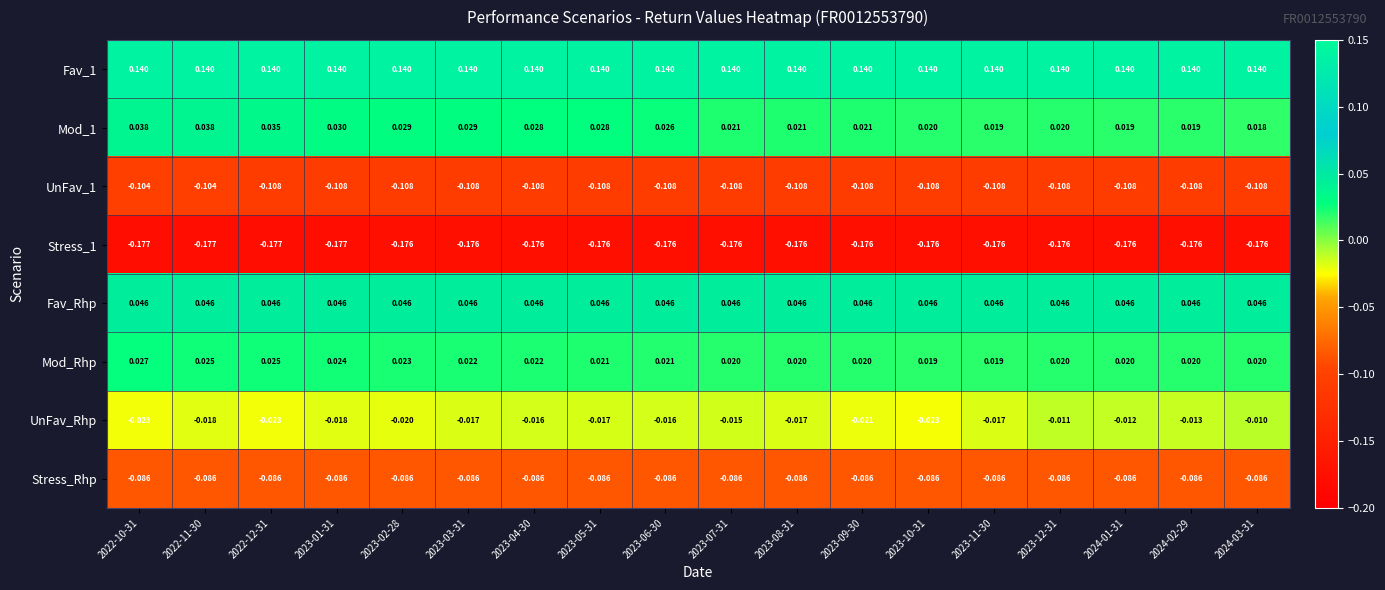

Is the value of Stress_Rhp at 2024-03-31 greater than the value of Fav_Rhp at 2024-03-31?

No